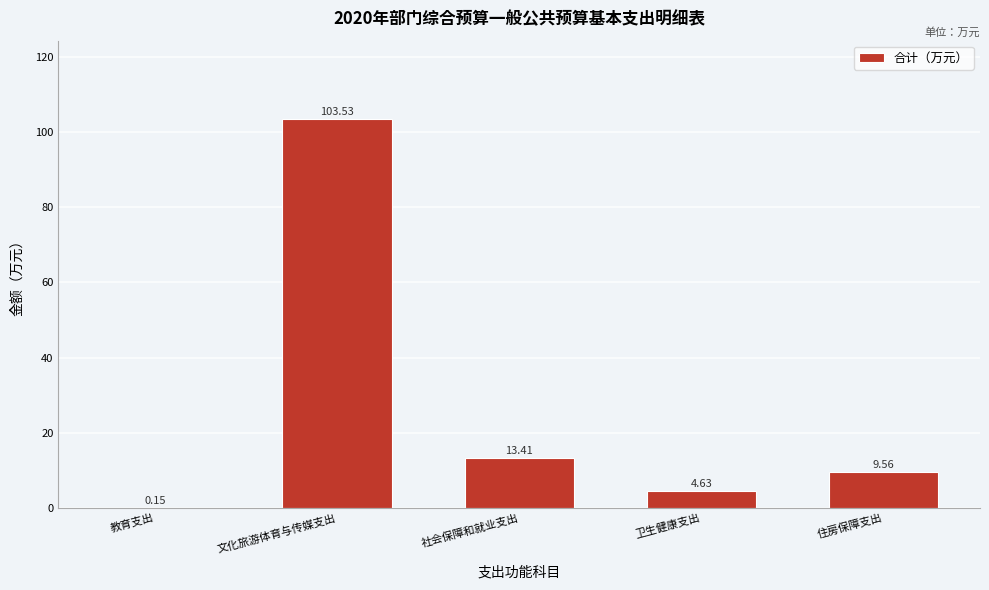

At which label is the value closest to 51?

社会保障和就业支出